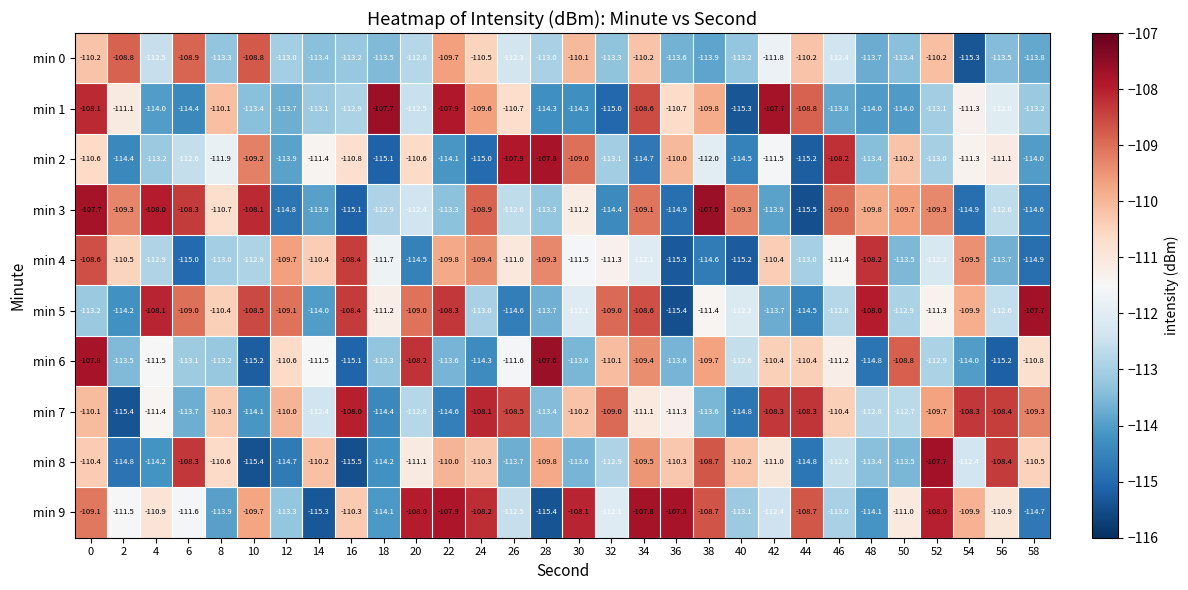

What is the greatest value displayed?

-107.6